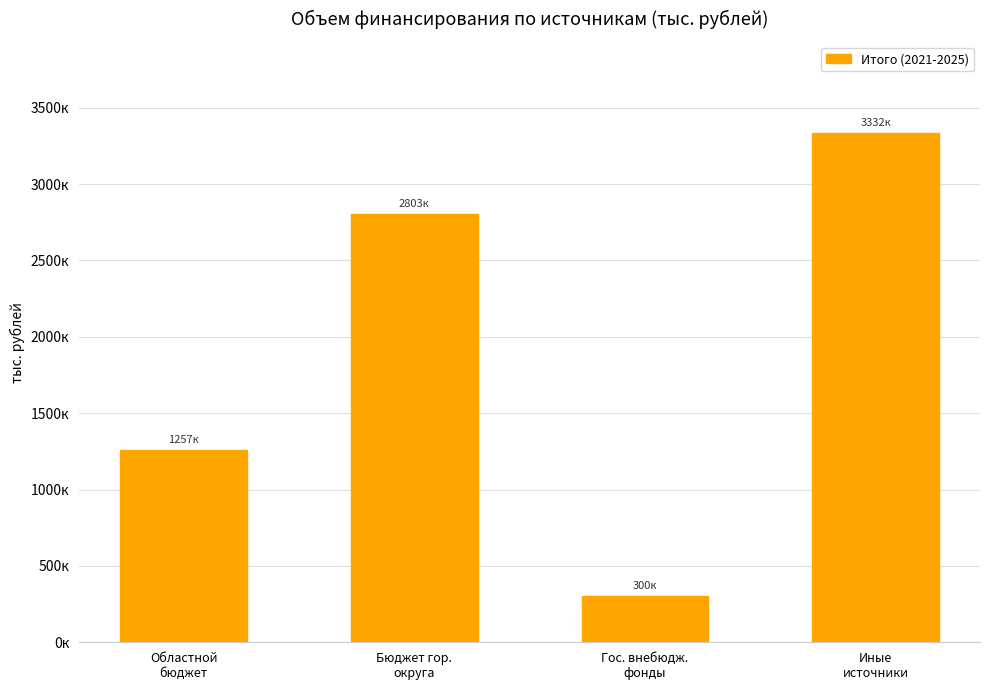

What is the change in value from Областной
бюджет to Иные
источники?

+2074147.6